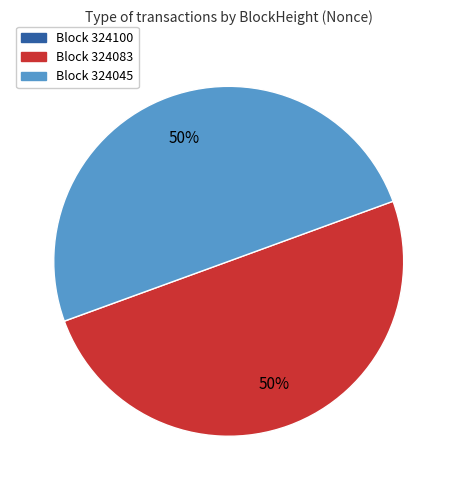

To the nearest percent, what portion does Block 324045 represent?

50%